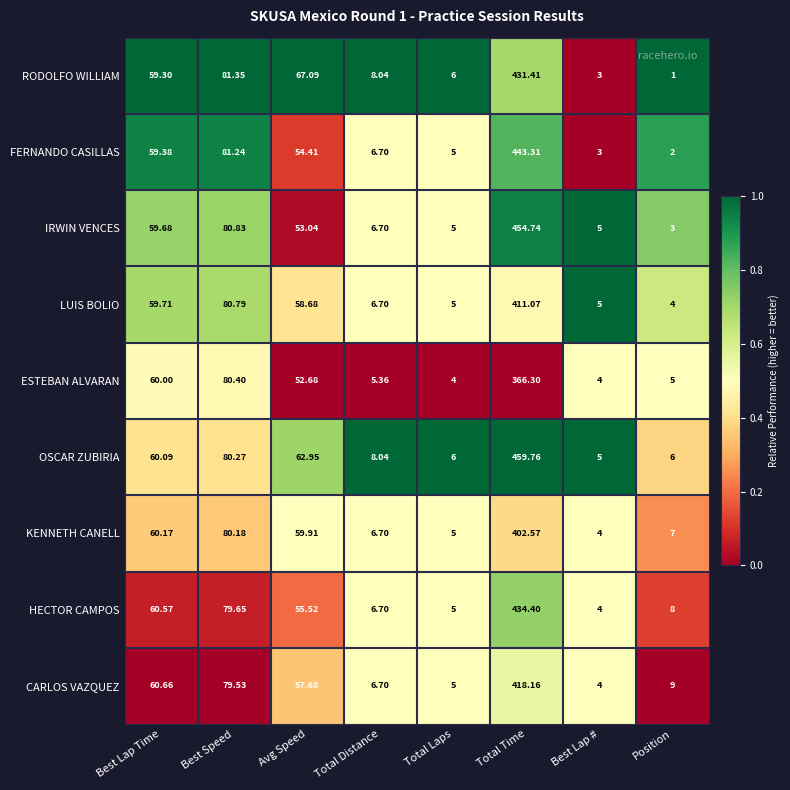

How many data points does each series have?

8